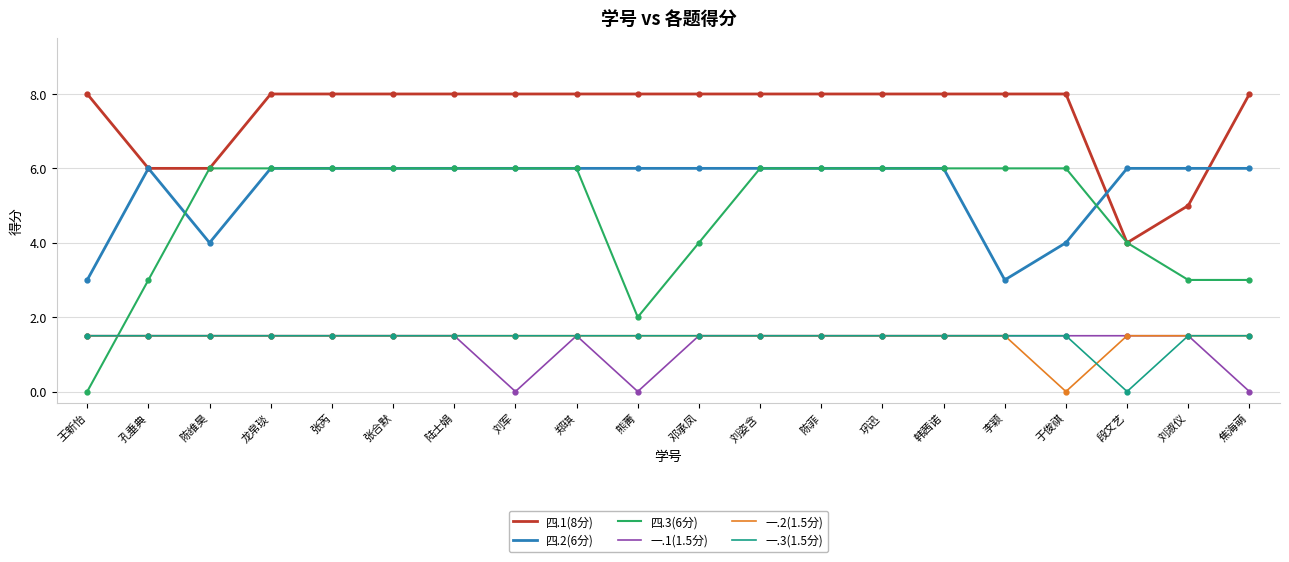

What is the sum of the 四.2(6分) values at 巩迅 and 刘军?

12.0